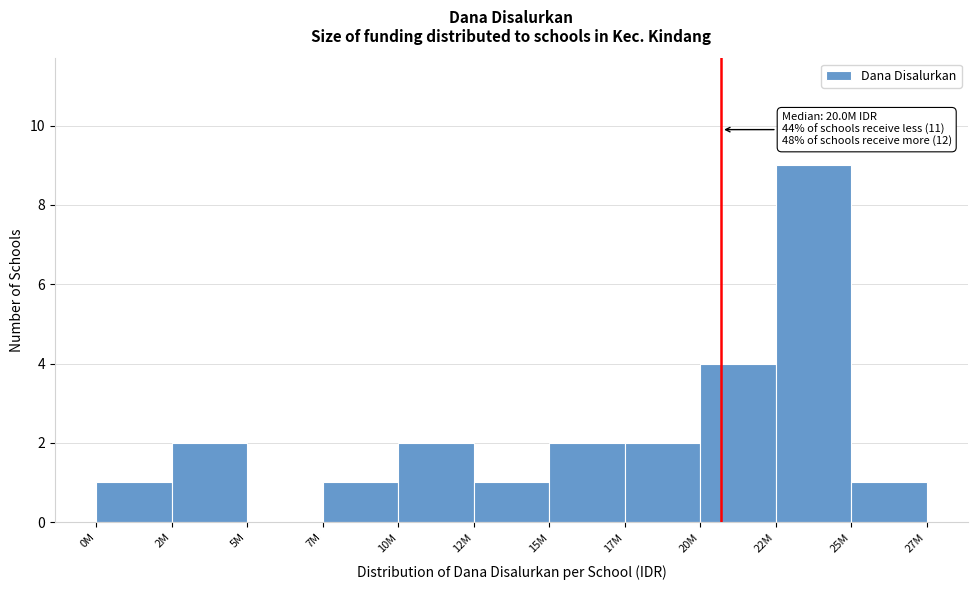

Reading right to left, extract all data points from this chart.

25M=1	22M=9	20M=4	17M=2	15M=2	12M=1	10M=2	7M=1	5M=0	2M=2	0M=1